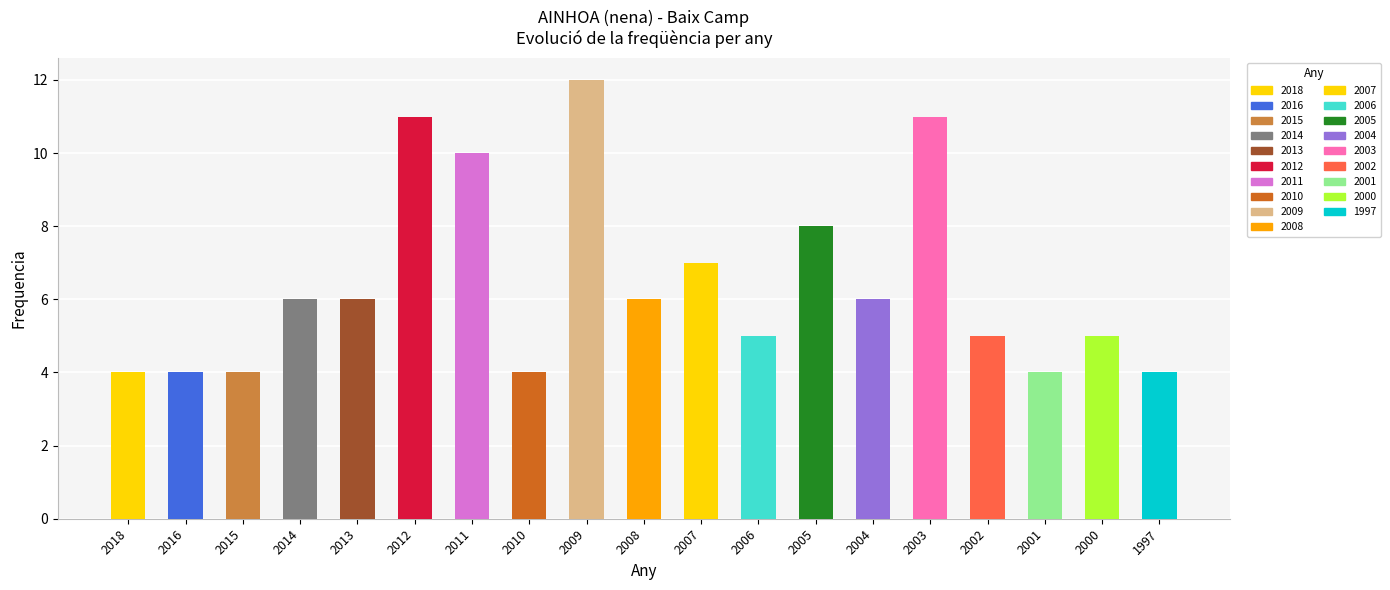

Is it true that the value at 2015 is 3?

False